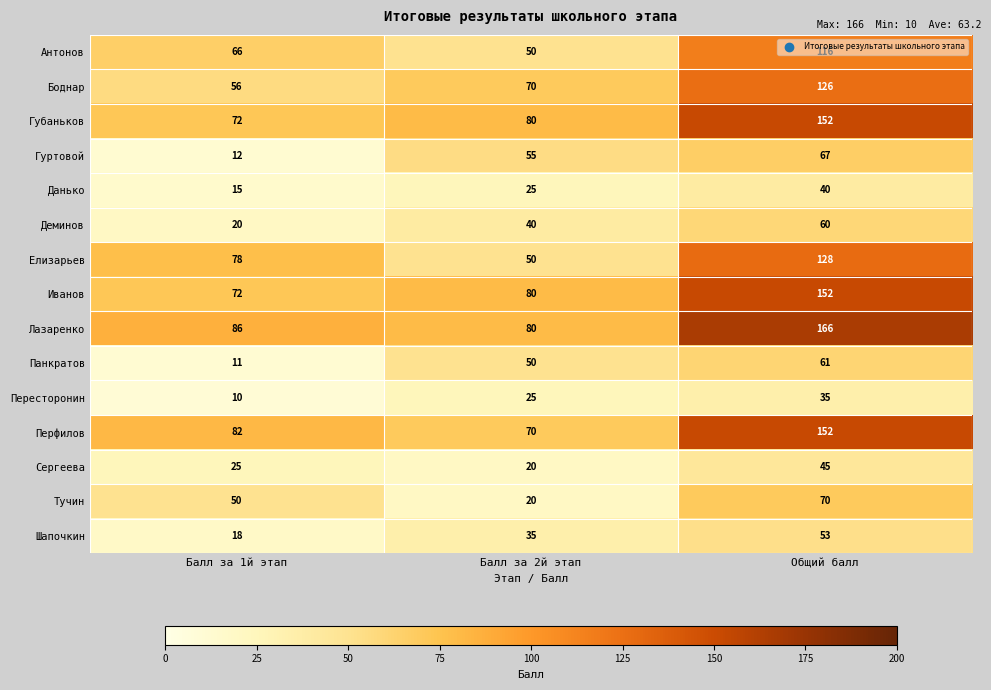

What is the total value across all series at Общий балл?

1423